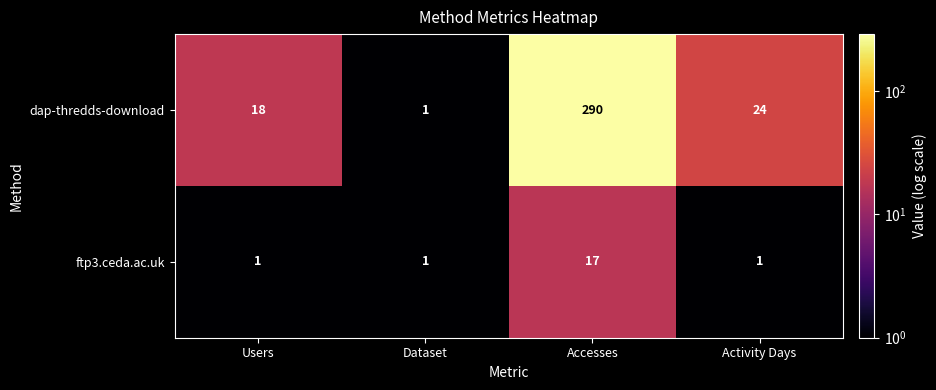

Count the ftp3.ceda.ac.uk values in the range 1 to 17.

4